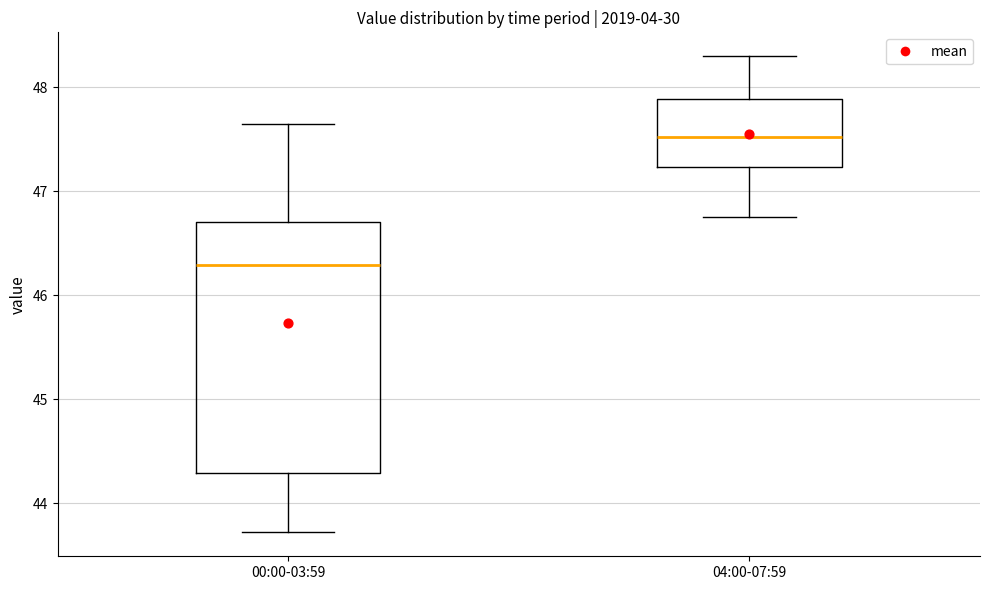

Where is the upper edge of the box for 04:00-07:59 on the y-axis? The values are not printed on the chart, so give them approximately, as read against the axis.

47.9